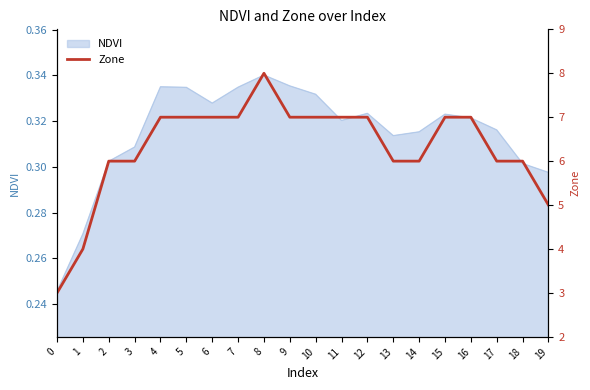

What is the maximum value shown in the chart?

8